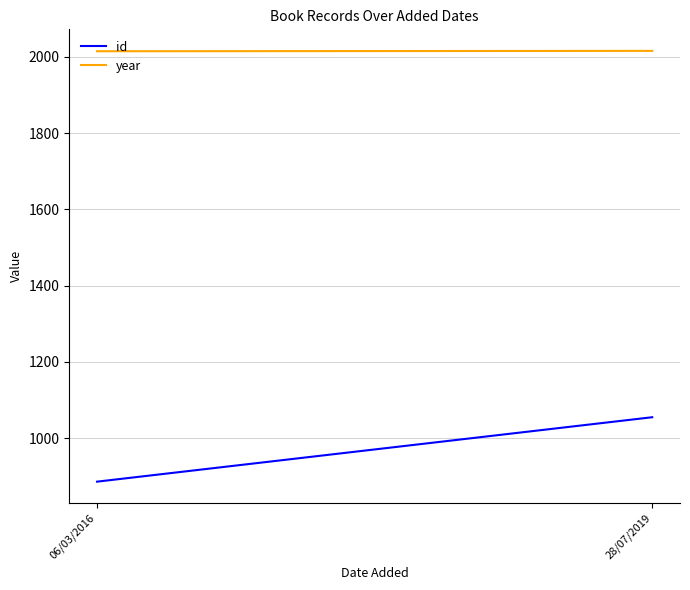

What is the difference between the maximum and minimum values in the id series?

169